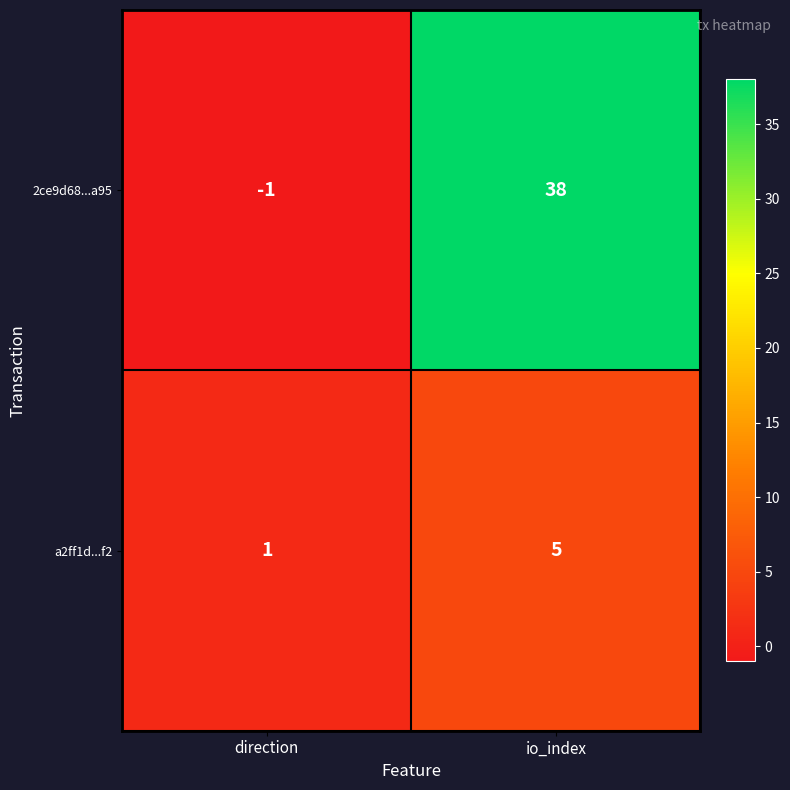

What is the difference between the a2ff1d...f2 values at io_index and direction?

4